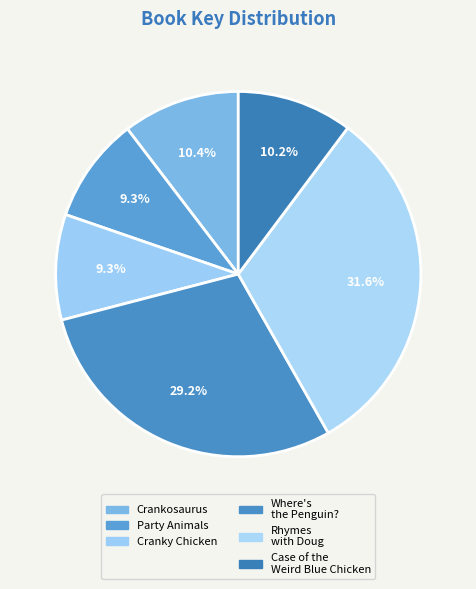

How many slices are in this pie chart?

6